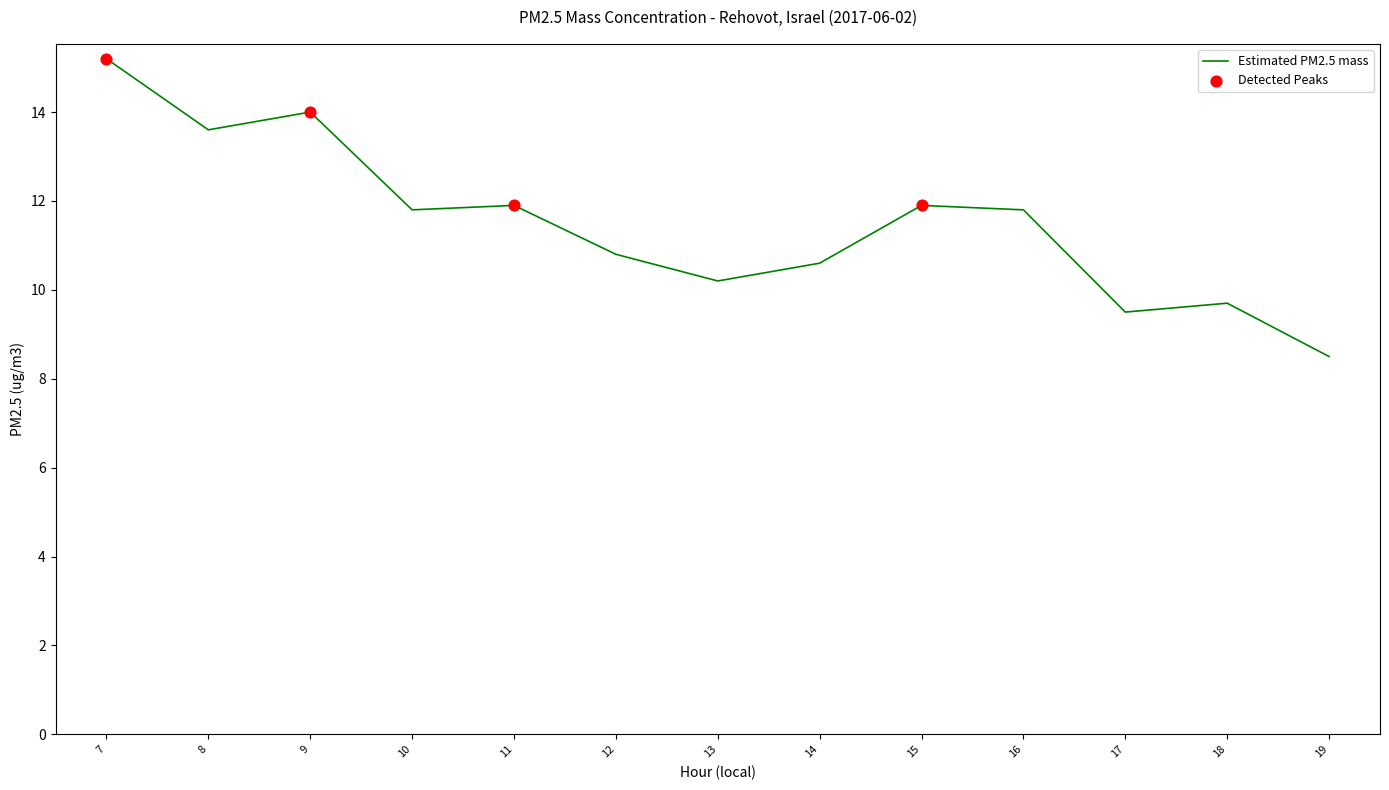

What is the ratio of the value at 12 to the value at 17?

1.1